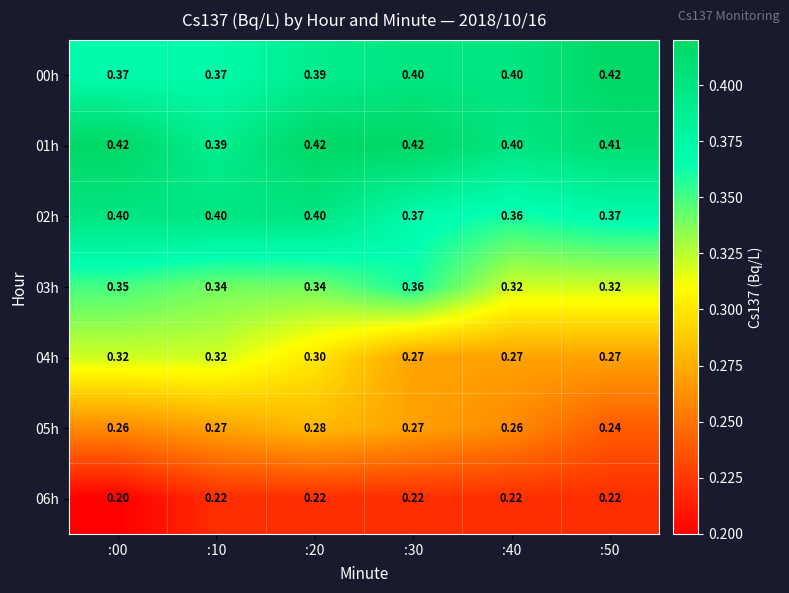

Is the value of 03h at :10 greater than the value of 06h at :00?

Yes